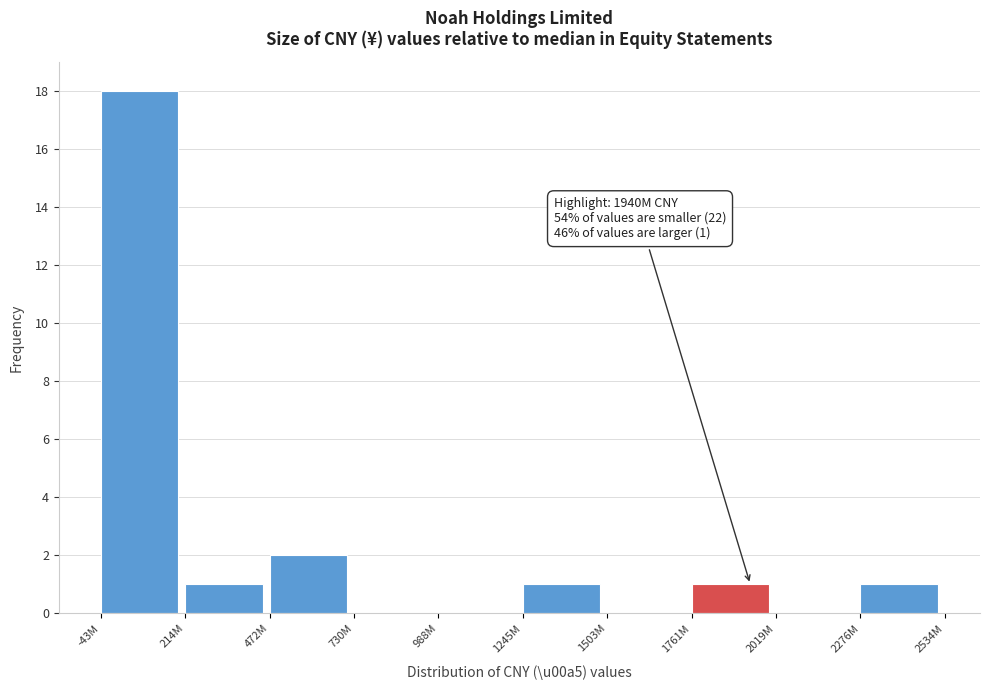

Reading left to right, extract all data points from this chart.

-43M=18	214M=1	472M=2	730M=0	988M=0	1245M=1	1503M=0	1761M=1	2019M=0	2276M=1